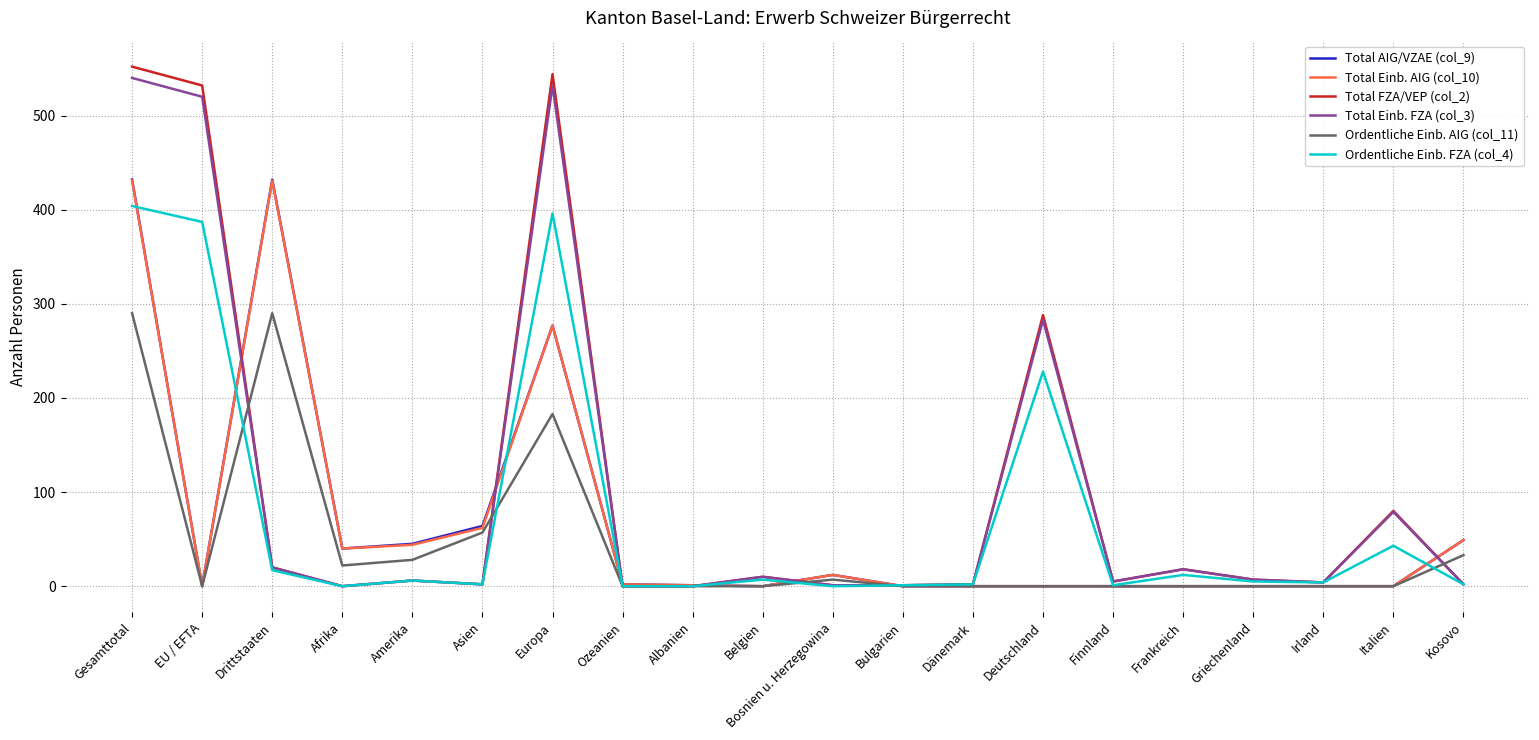

What is the total value across all series at Italien?

202